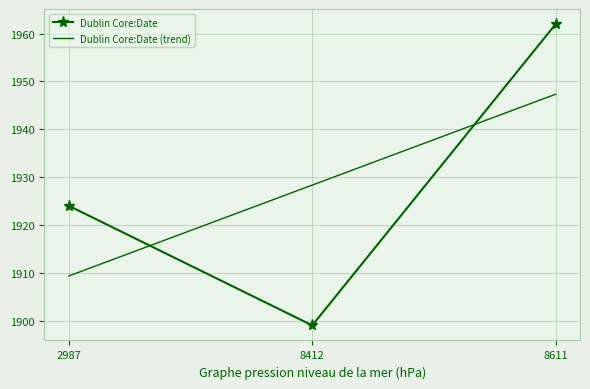

Reading right to left, transcribe all the data shown in this chart.

8611=1962	8412=1899	2987=1924